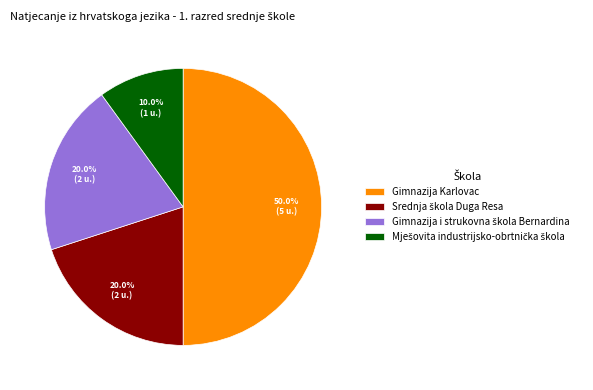

True or false: Gimnazija Karlovac accounts for 44% of the total.

False